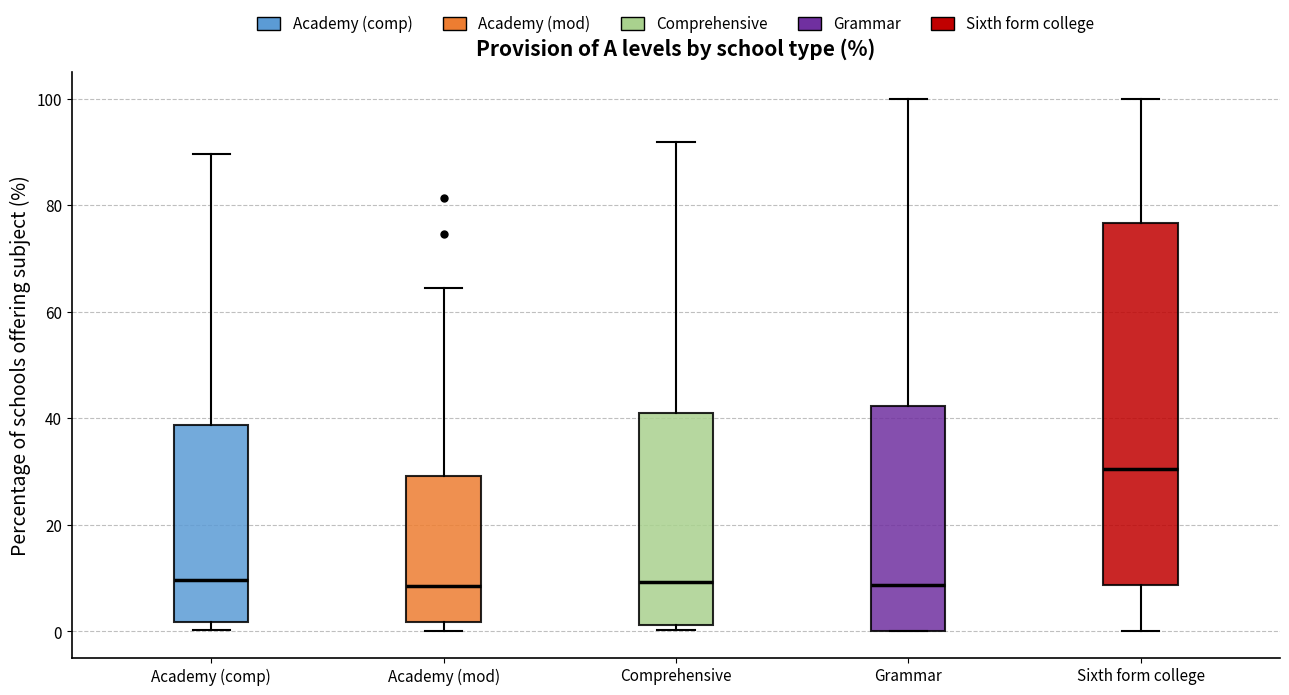

Where is the lower edge of the box for Grammar on the y-axis? The values are not printed on the chart, so give them approximately, as read against the axis.

0